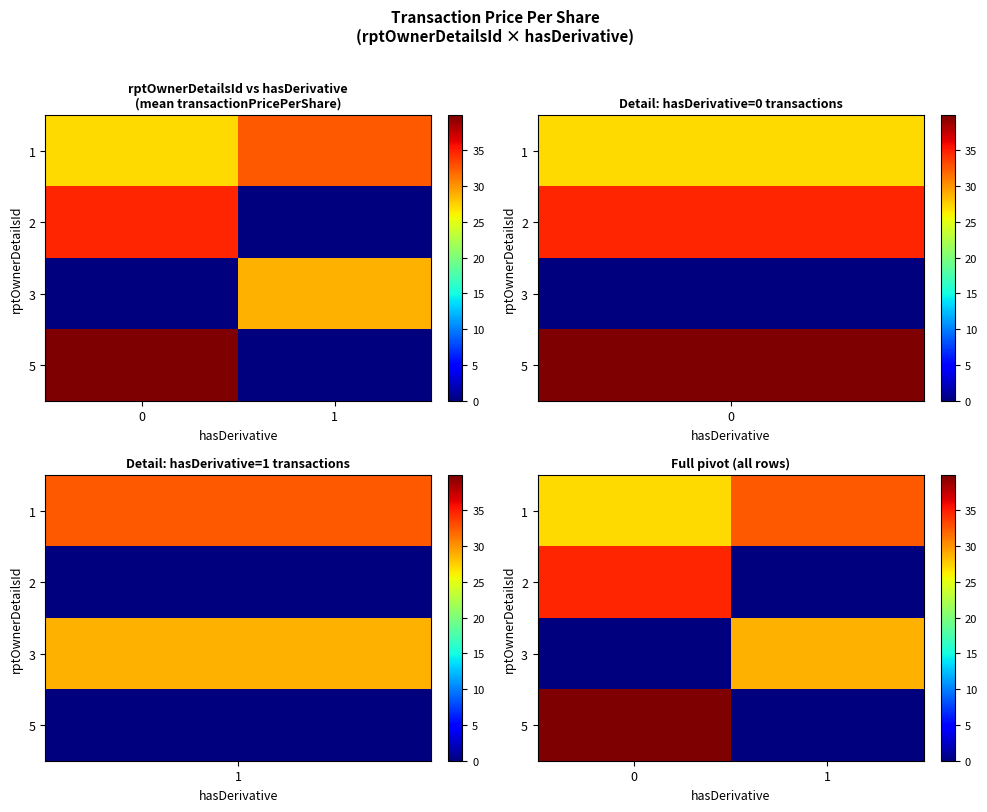

What is the average value of the 3 series?

14.4